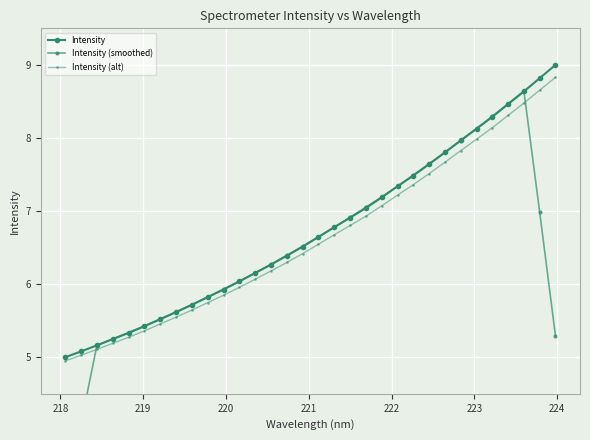

What is the greatest value displayed?

9.0